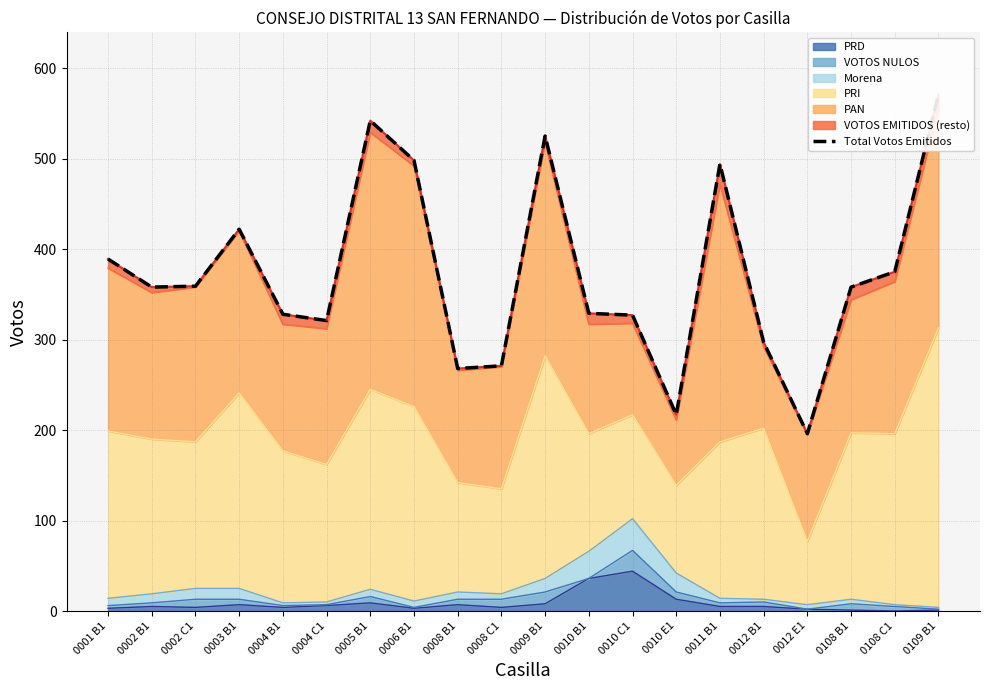

What is the ratio of the value at 0002 B1 to the value at 0005 B1?

0.7